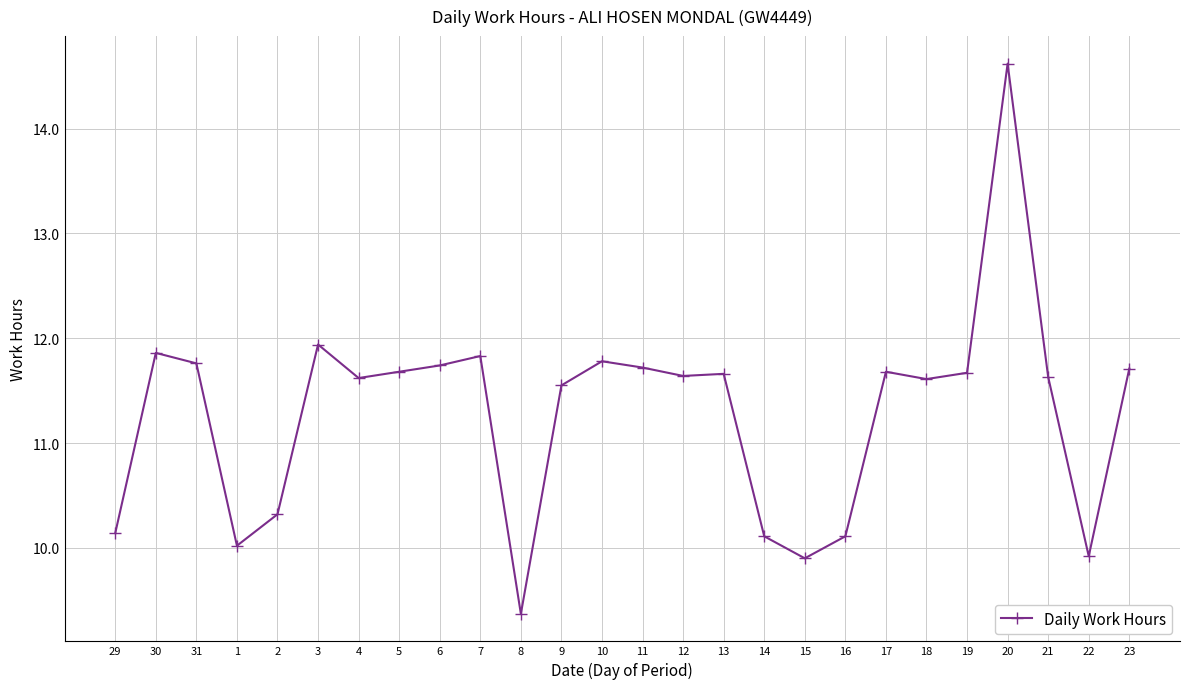

Where is the first local minimum?

1